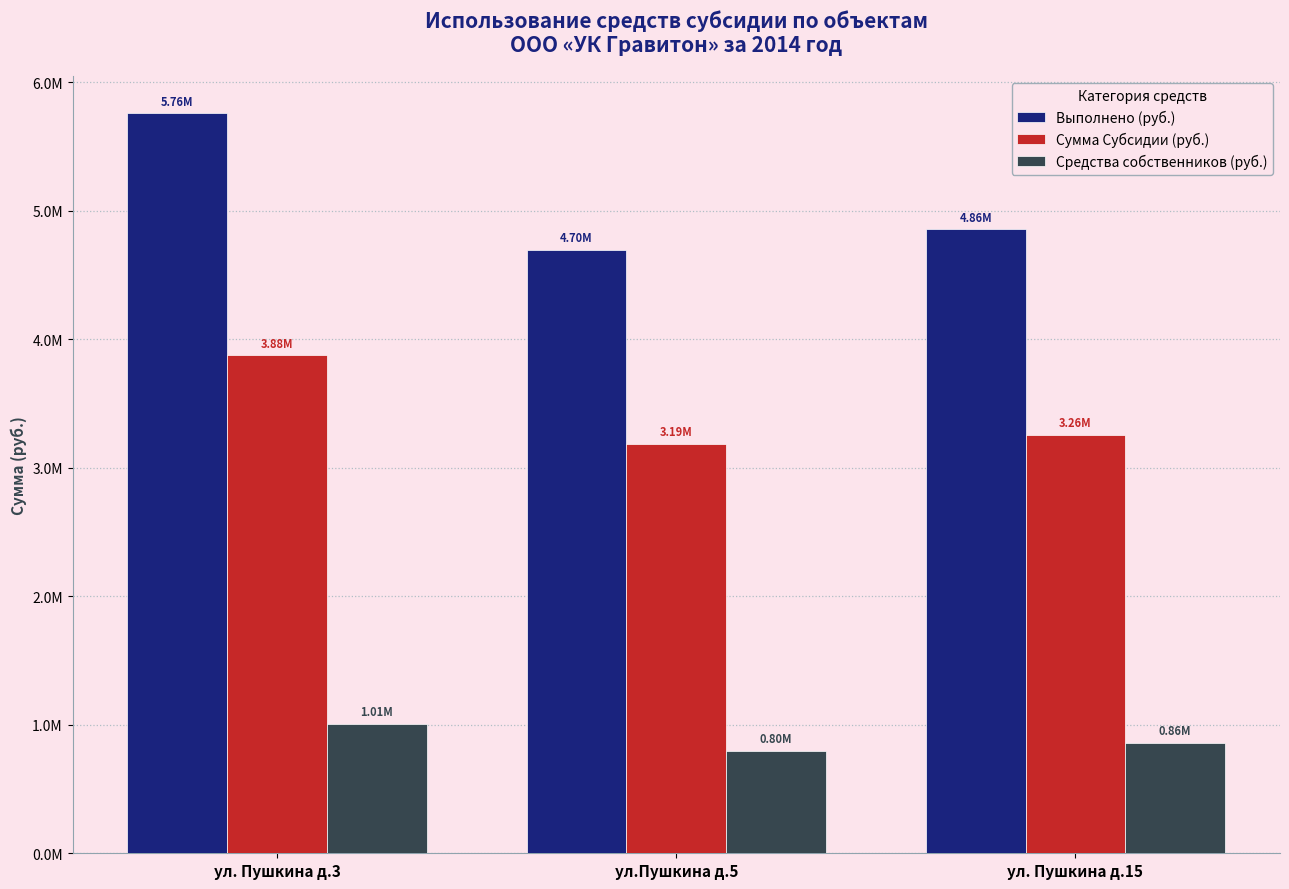

Reading left to right, extract all data points from this chart.

Выполнено (руб.): 5760447.4	4695730.6	4855313.1
Сумма Субсидии (руб.): 3876345.3	3185309.4	3256466.2
Средства собственников (руб.): 1008188.8	796327.3	860715.1